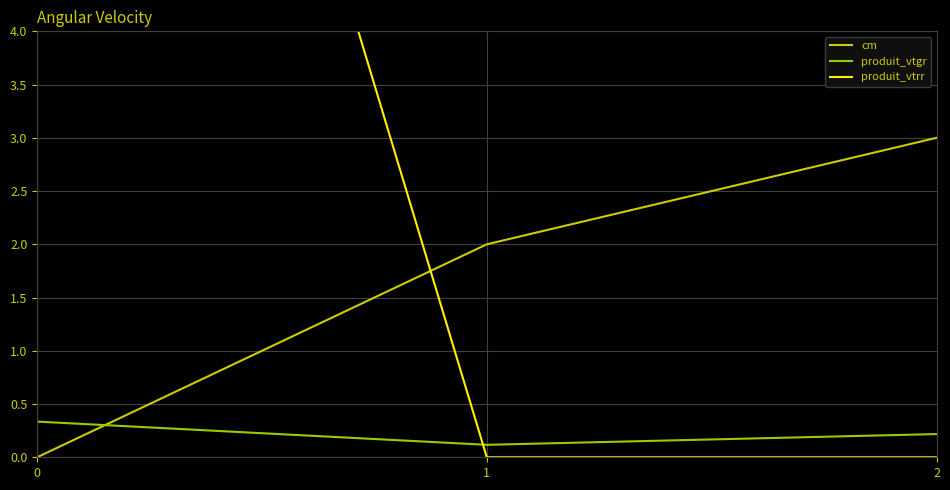

Reading left to right, transcribe all the data shown in this chart.

cm: 0.0	2.0	3.0
produit_vtgr: 0.3	0.1	0.2
produit_vtrr: 14.0	0.0	0.0